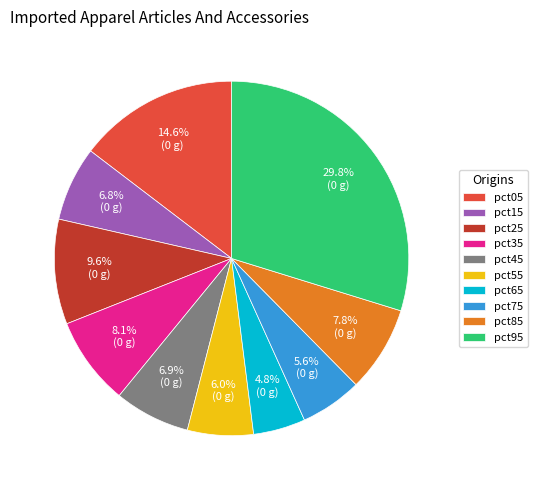

Is pct75 the majority of the pie?

No